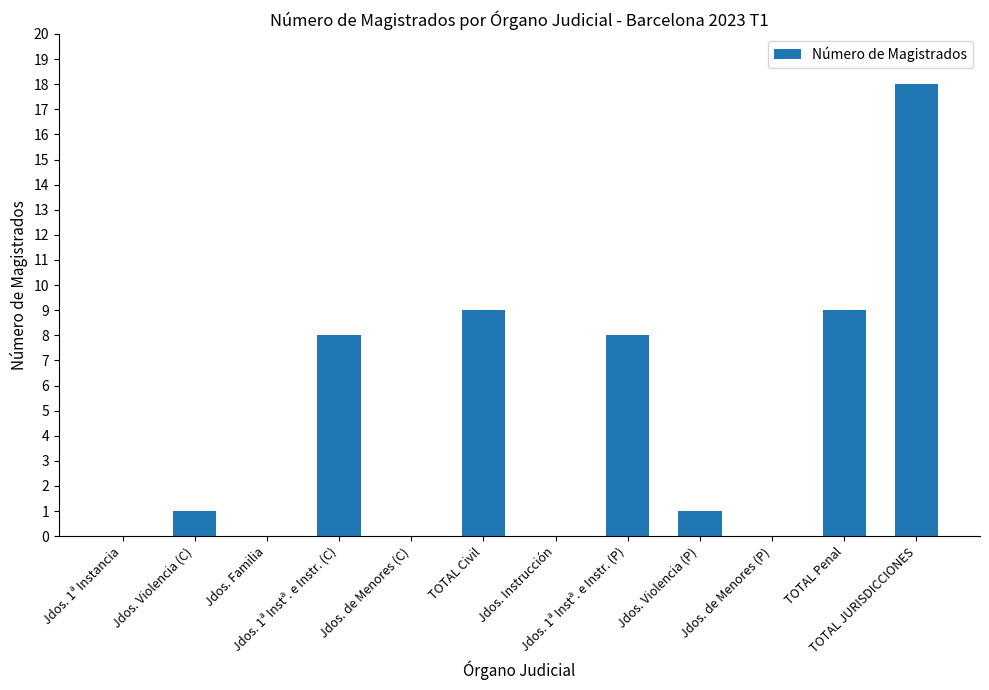

Which has a higher value, Jdos. de Menores (C) or TOTAL Penal?

TOTAL Penal